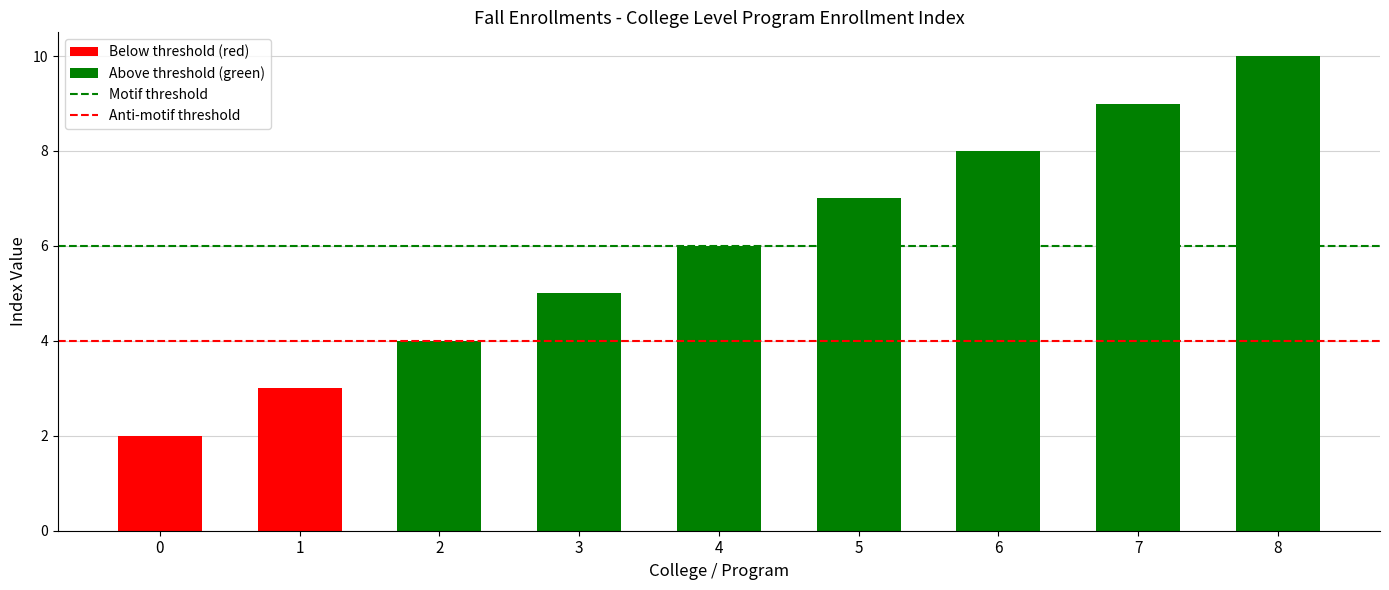

What is the change in value from 4 to 6?

+2